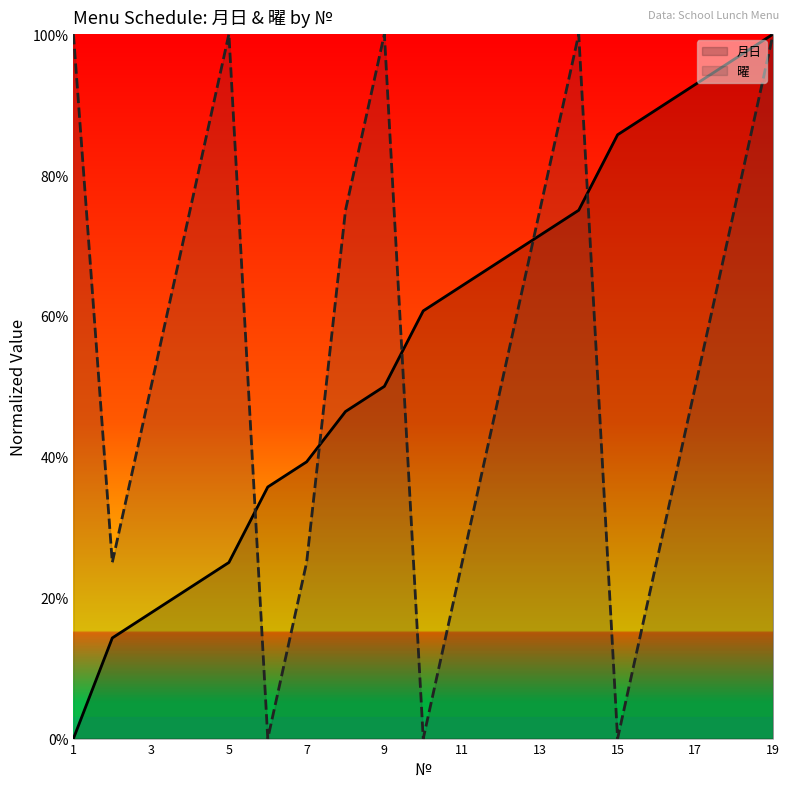

Which series ends up on top after the final intersection of 曜 and 月日?

月日